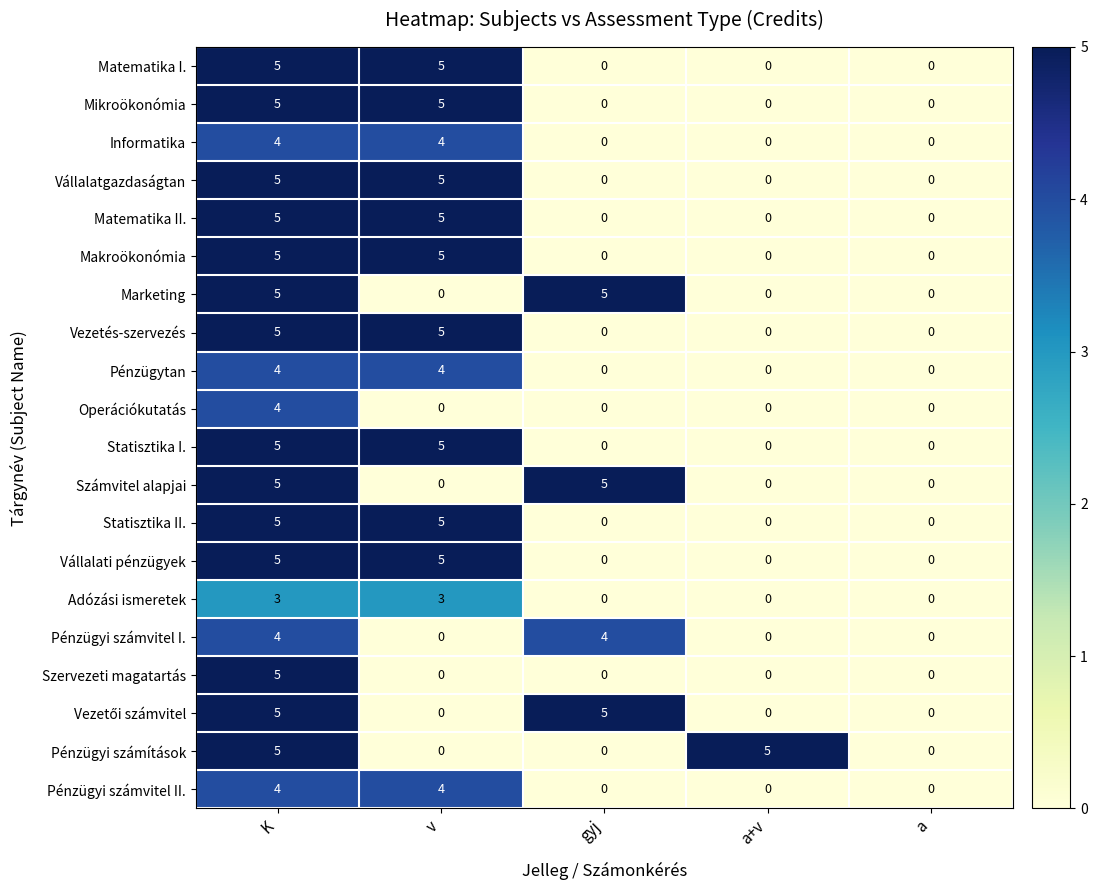

What is the total value across all series at gyj?

19